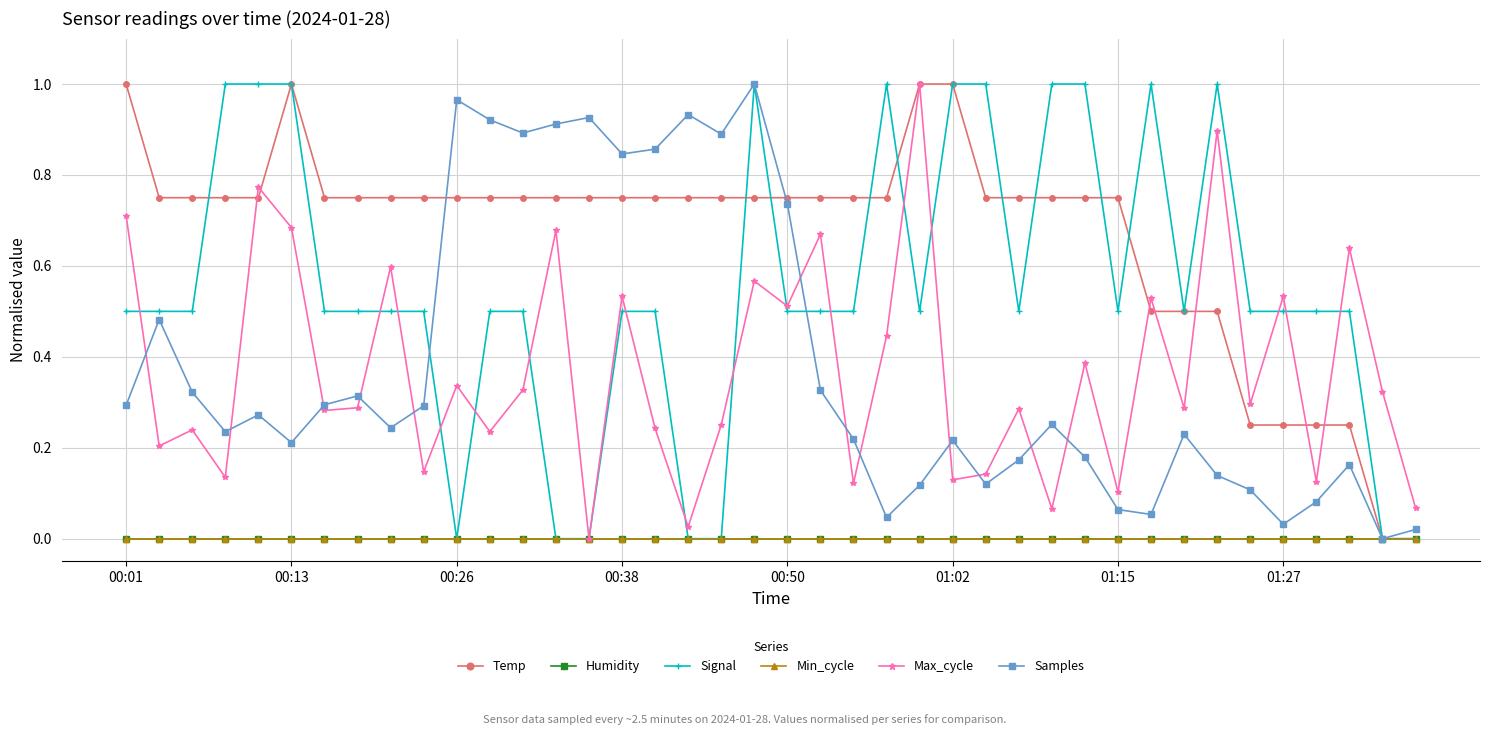

Is this an area chart (filled region under the line)?

No